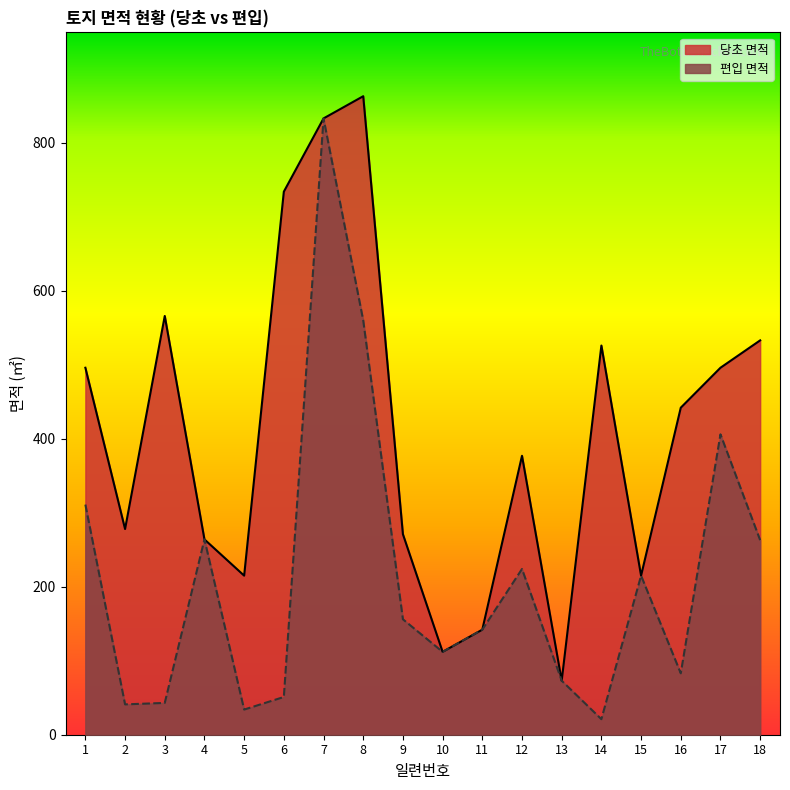

Does the chart have visible grid lines?

No